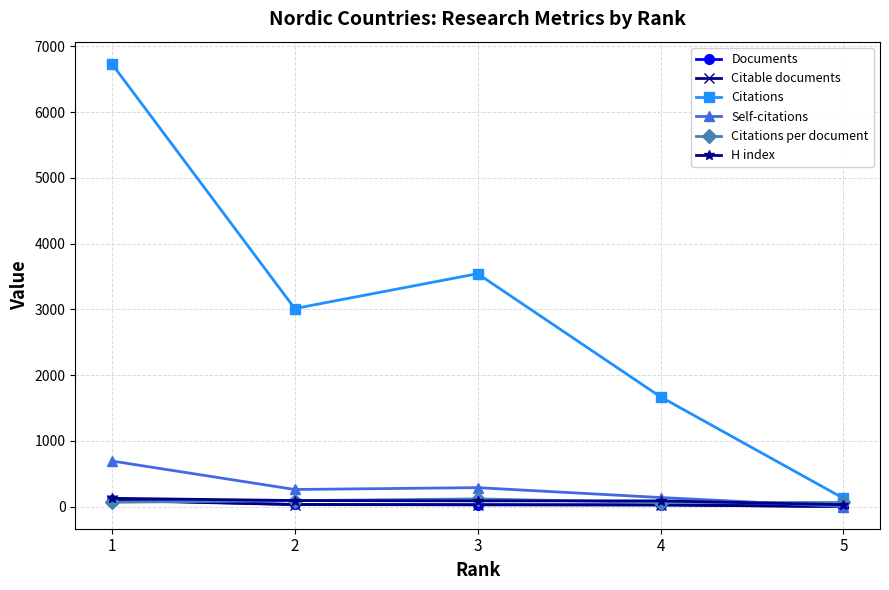

Which series ends up on top after the final intersection of Citations per document and Documents?

Citations per document